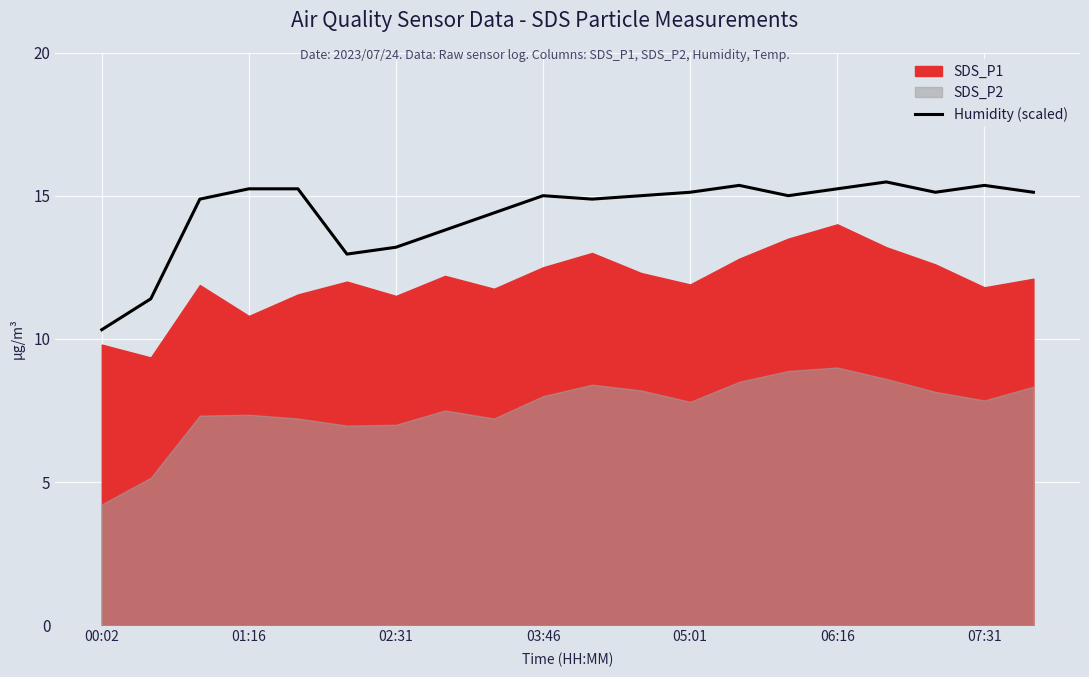

How many values are below 15?

8